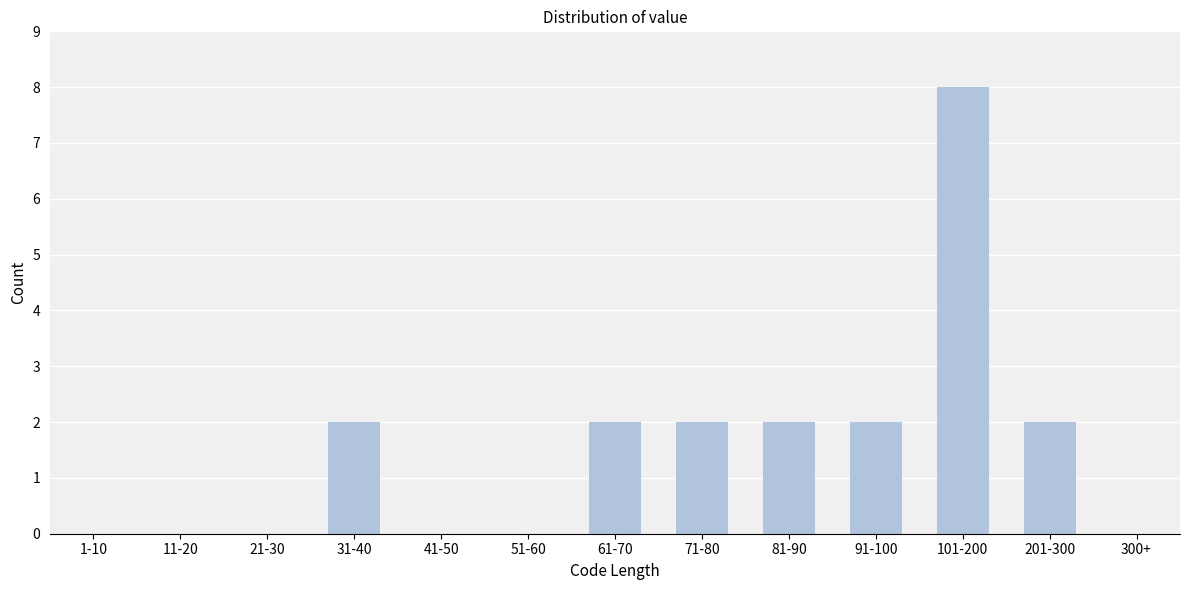

Reading left to right, transcribe all the data shown in this chart.

1-10=0	11-20=0	21-30=0	31-40=2	41-50=0	51-60=0	61-70=2	71-80=2	81-90=2	91-100=2	101-200=8	201-300=2	300+=0